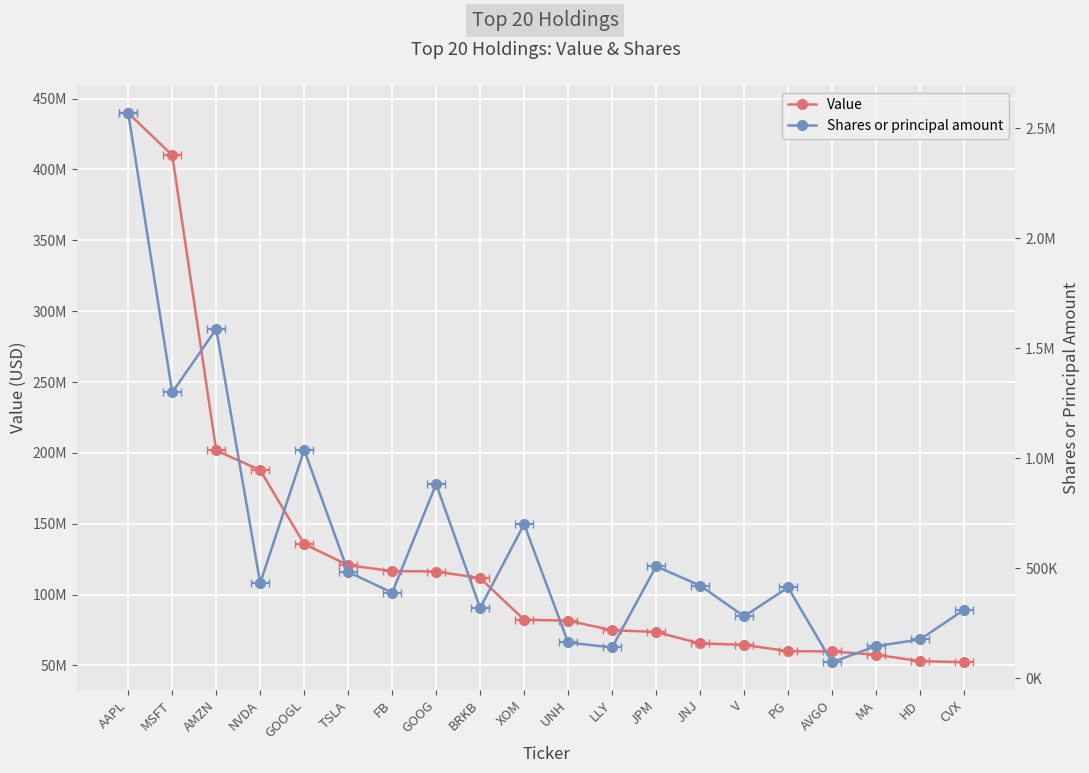

True or false: Value has more than 1 points higher than both neighbors.

False